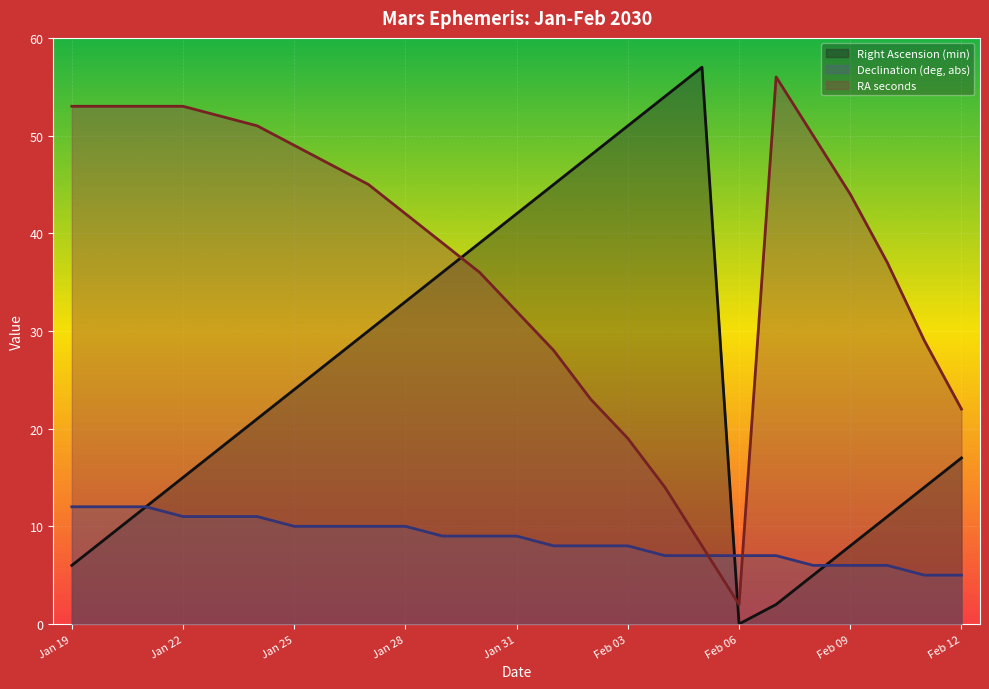

Is it true that Right Ascension (min) equals 5 at Jan 24?

False